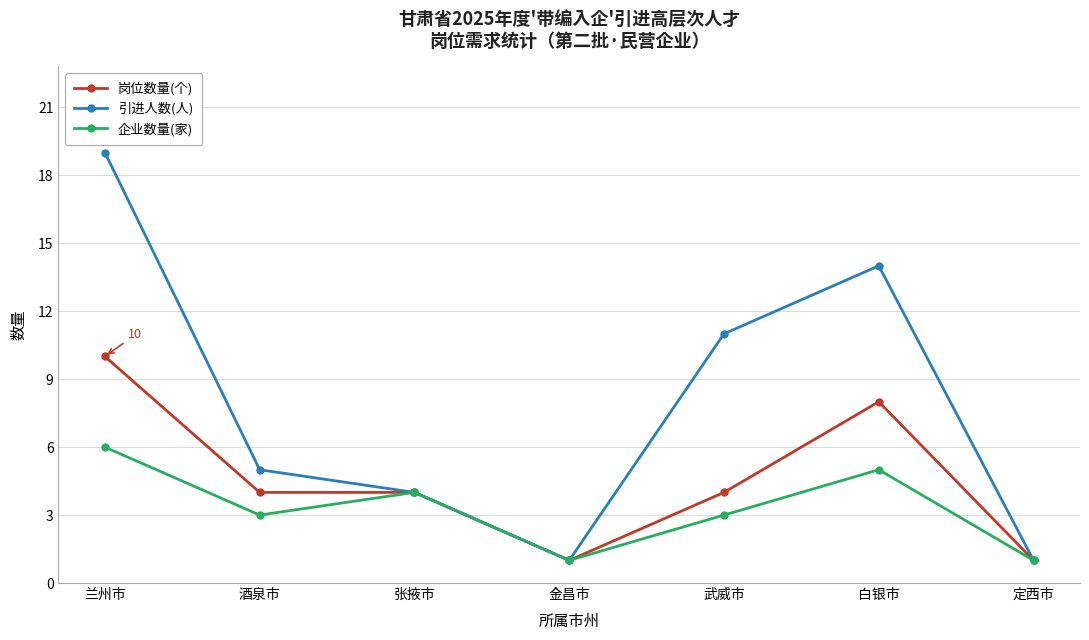

Reading left to right, extract all data points from this chart.

岗位数量(个): 兰州市=10	酒泉市=4	张掖市=4	金昌市=1	武威市=4	白银市=8	定西市=1
引进人数(人): 兰州市=19	酒泉市=5	张掖市=4	金昌市=1	武威市=11	白银市=14	定西市=1
企业数量(家): 兰州市=6	酒泉市=3	张掖市=4	金昌市=1	武威市=3	白银市=5	定西市=1